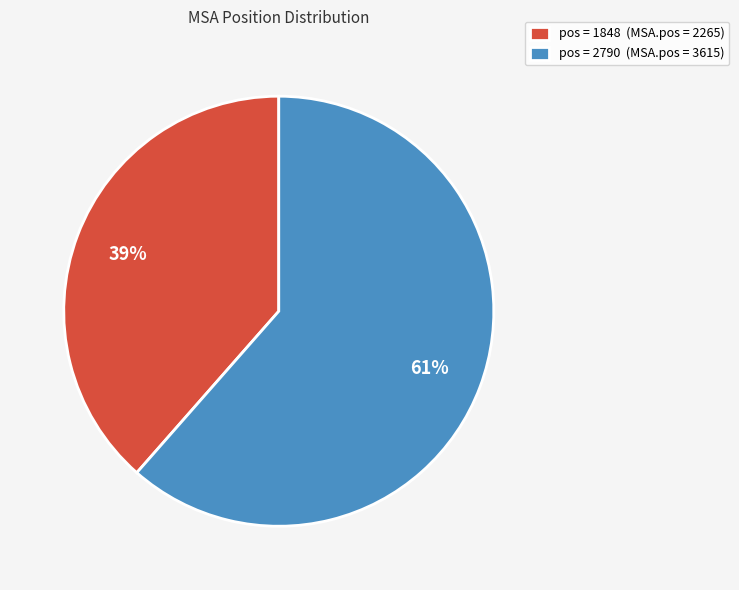

How many slices are in this pie chart?

2